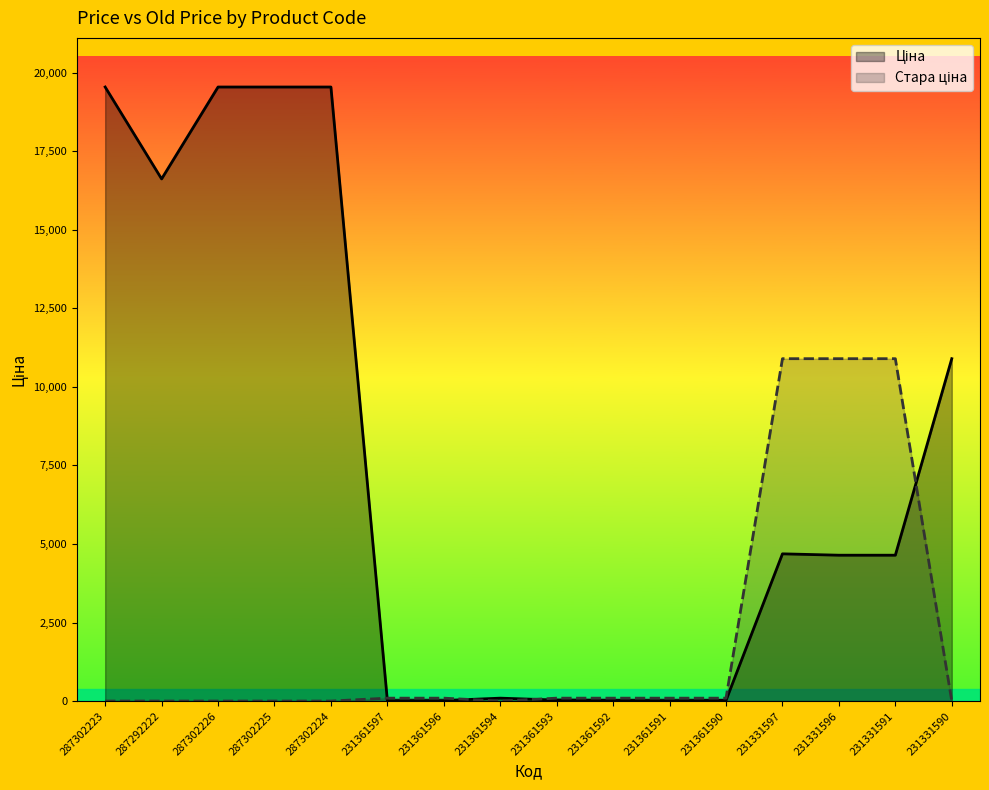

What is the value of the Стара ціна point at the 15th from the left?

10896.3